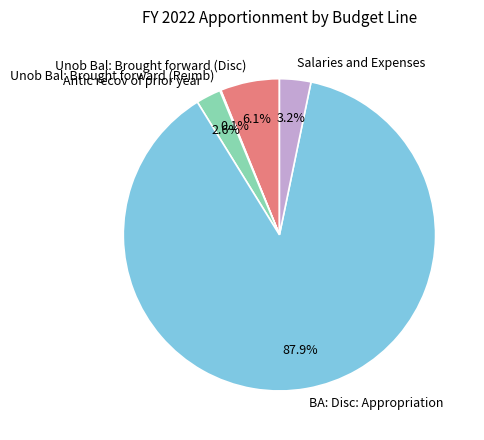

What is the largest slice in the pie chart?

BA: Disc: Appropriation